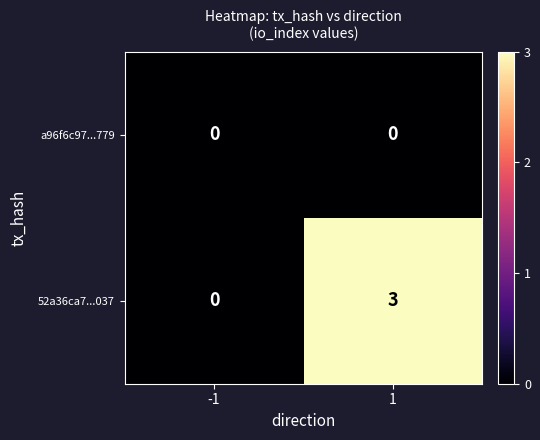

Which has a higher value, 1 or -1?

1